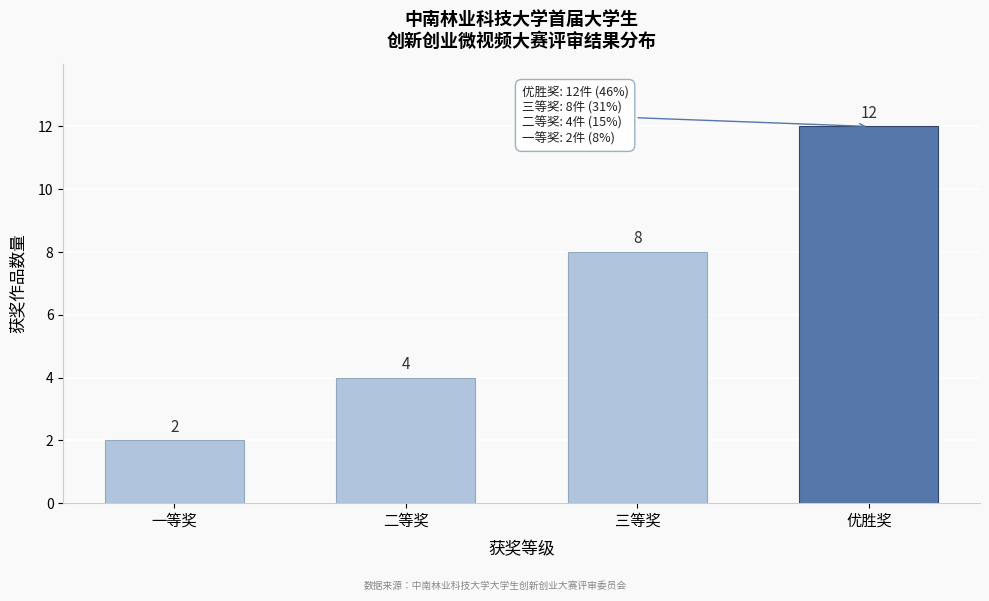

Reading left to right, list all the values displayed in this chart.

一等奖=2	二等奖=4	三等奖=8	优胜奖=12